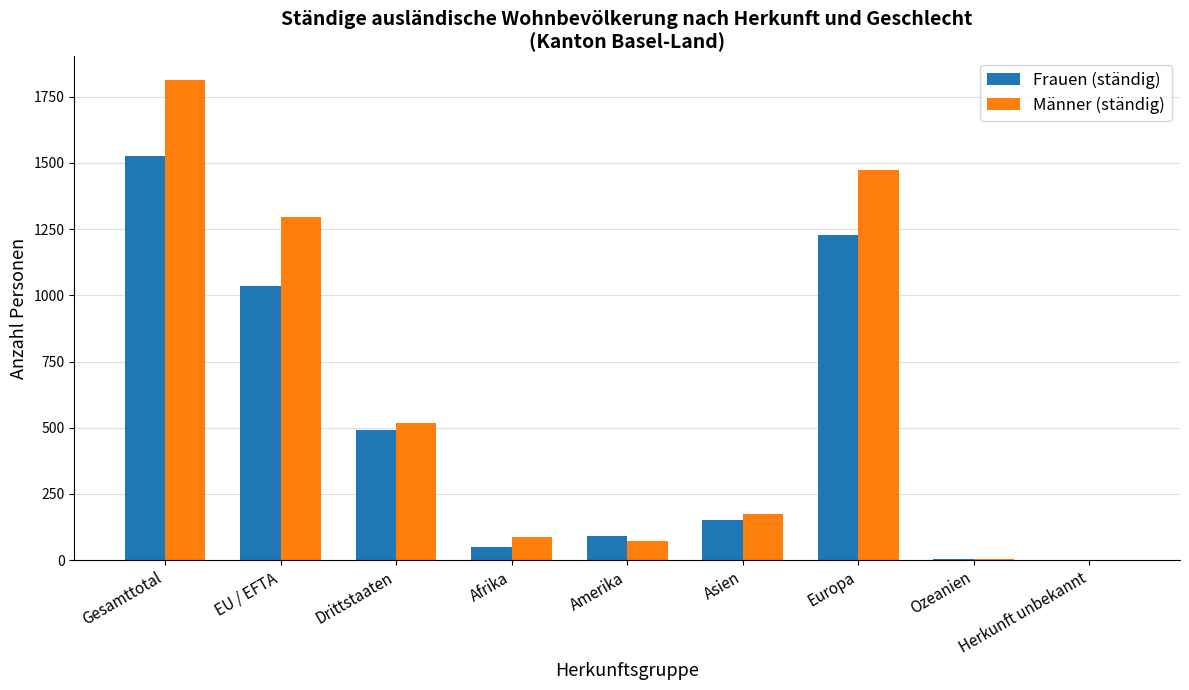

Is it true that Männer (ständig) equals 894 at Drittstaaten?

False